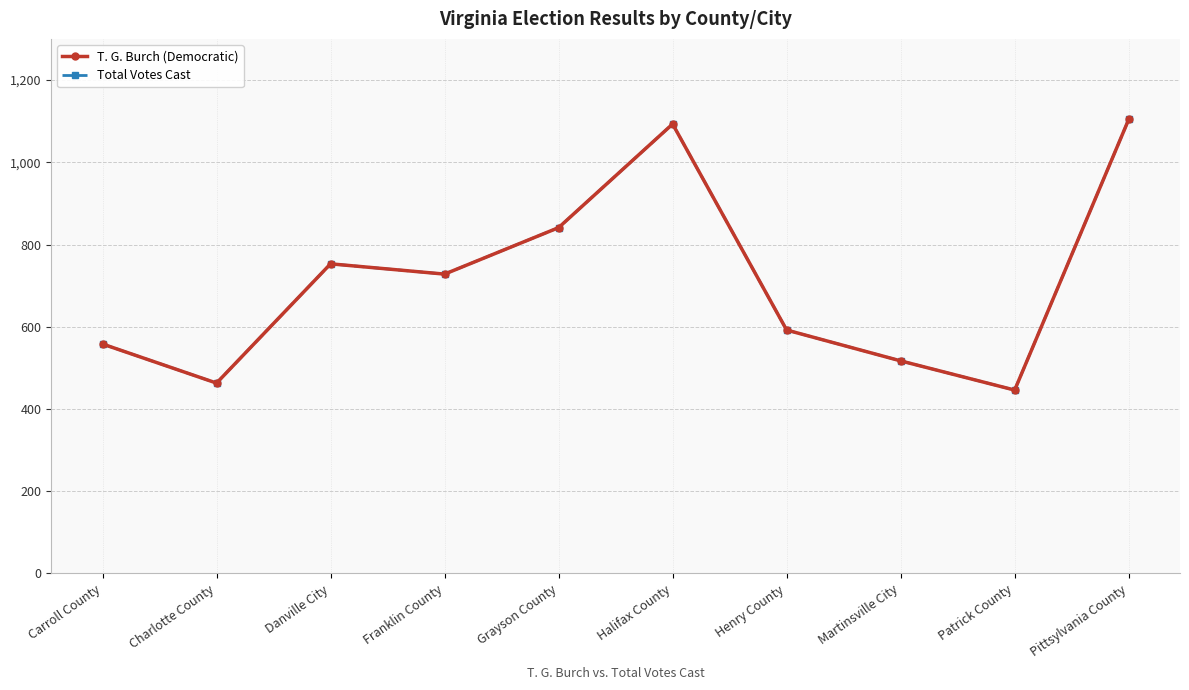

At which label does Total Votes Cast first exceed 728?

Danville City